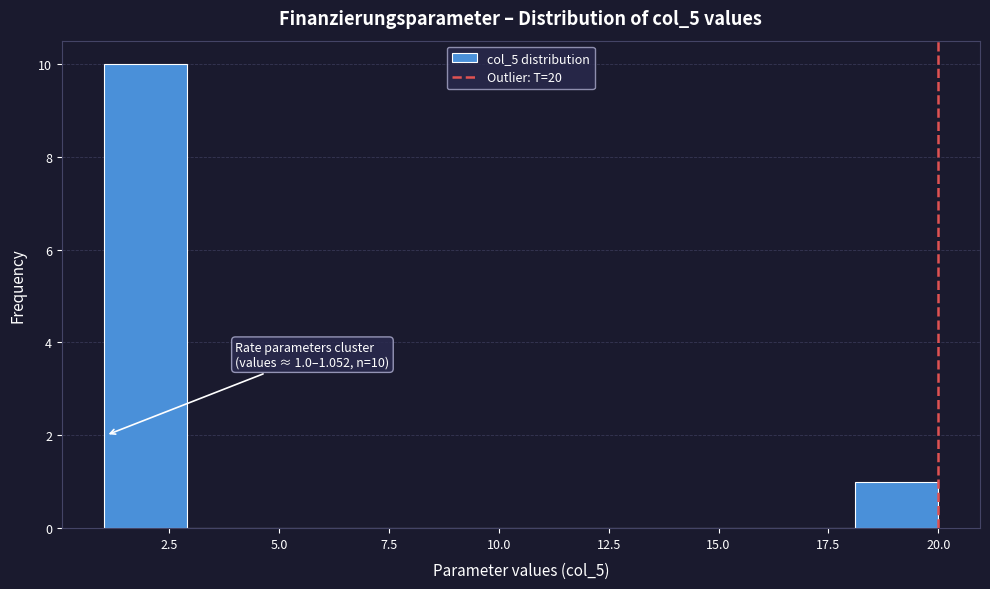

Around what value on the x-axis is the tallest bar? Give the approximate position of its centre, as read against the axis.

2.0